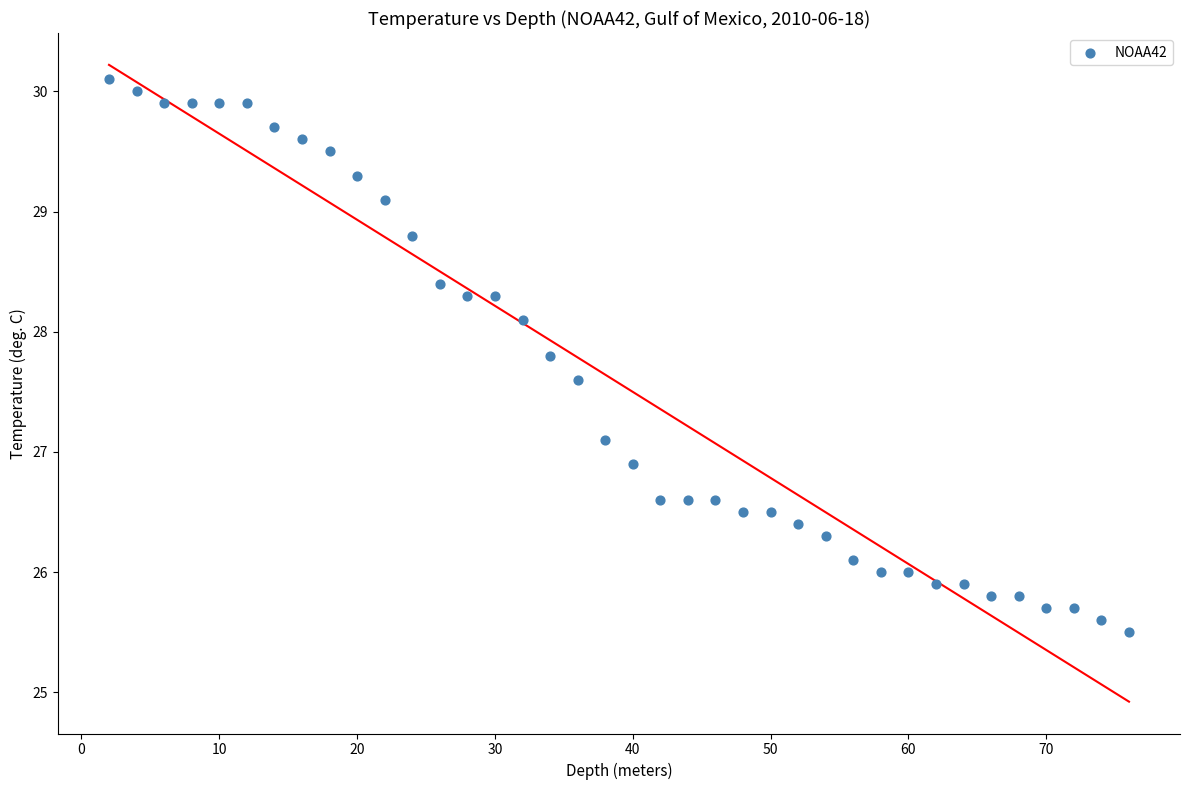

What is the range of Y values (max minus min)?

4.6